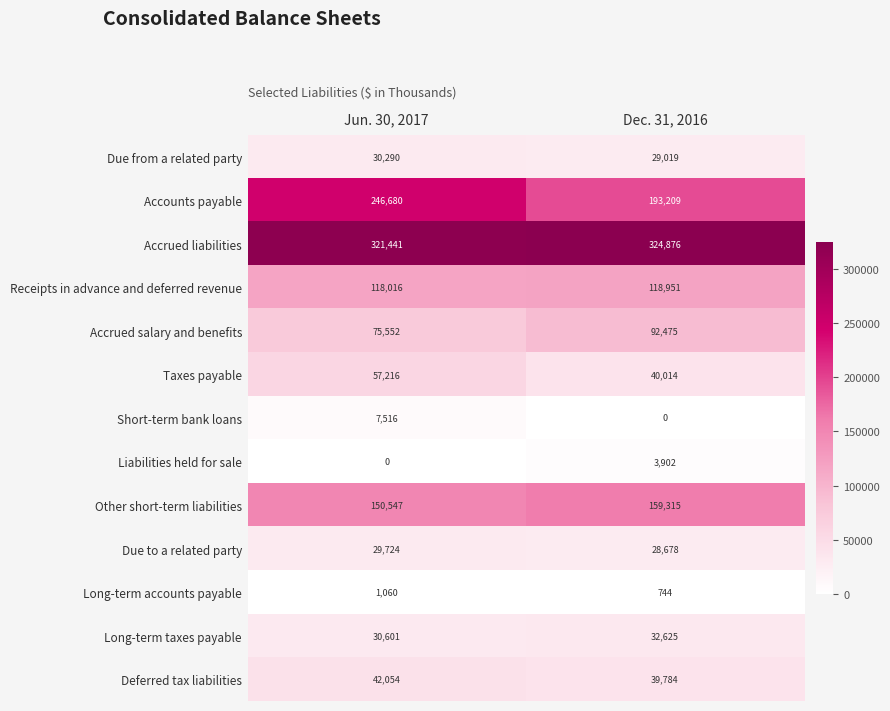

What is the total value across all series at Dec. 31, 2016?

1063592